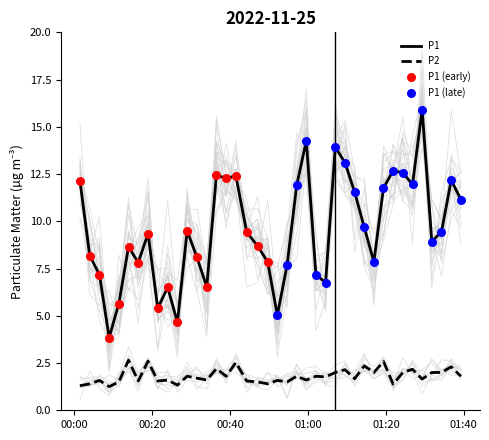

At how many categories does at least one series exceed 7?

32